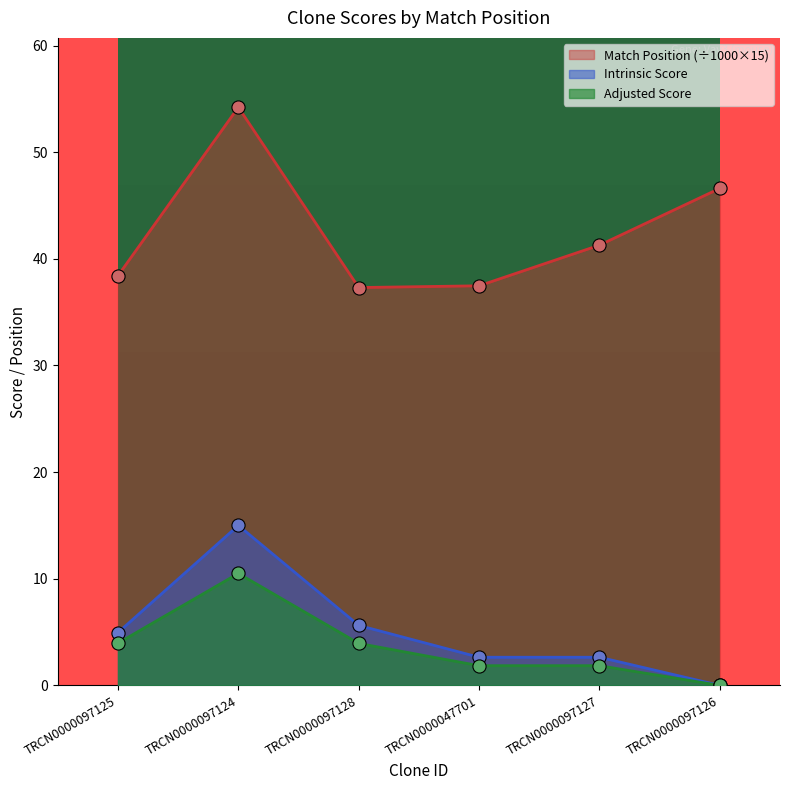

Which series contains the lowest Y value?

Intrinsic Score